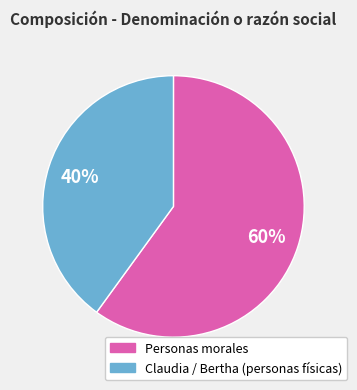

To the nearest percent, what is the average slice percentage?

50%